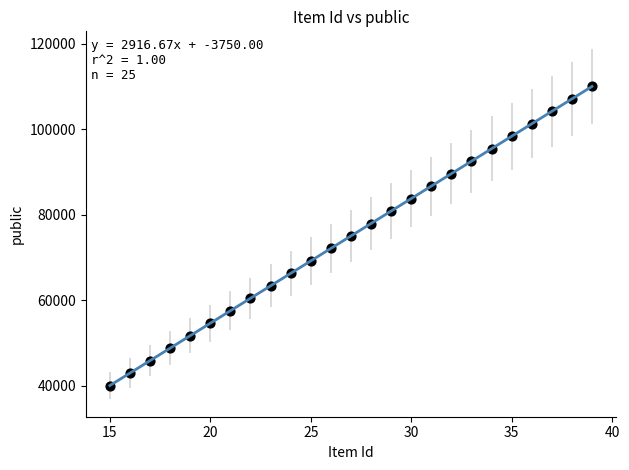

What is the range of Y values (max minus min)?

70000.0